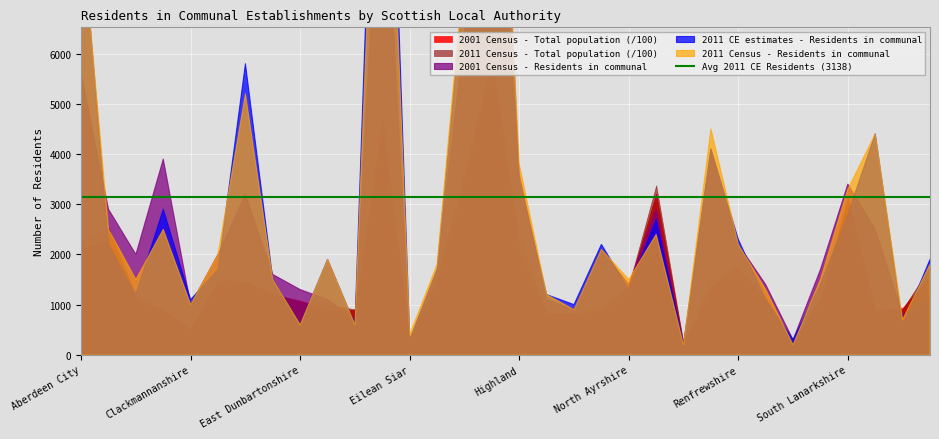

Which series has the largest range (max minus min)?

2011 Census - Total population